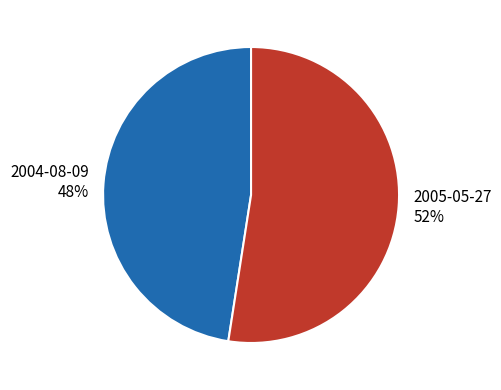

True or false: 2004-08-09 accounts for 48% of the total.

True